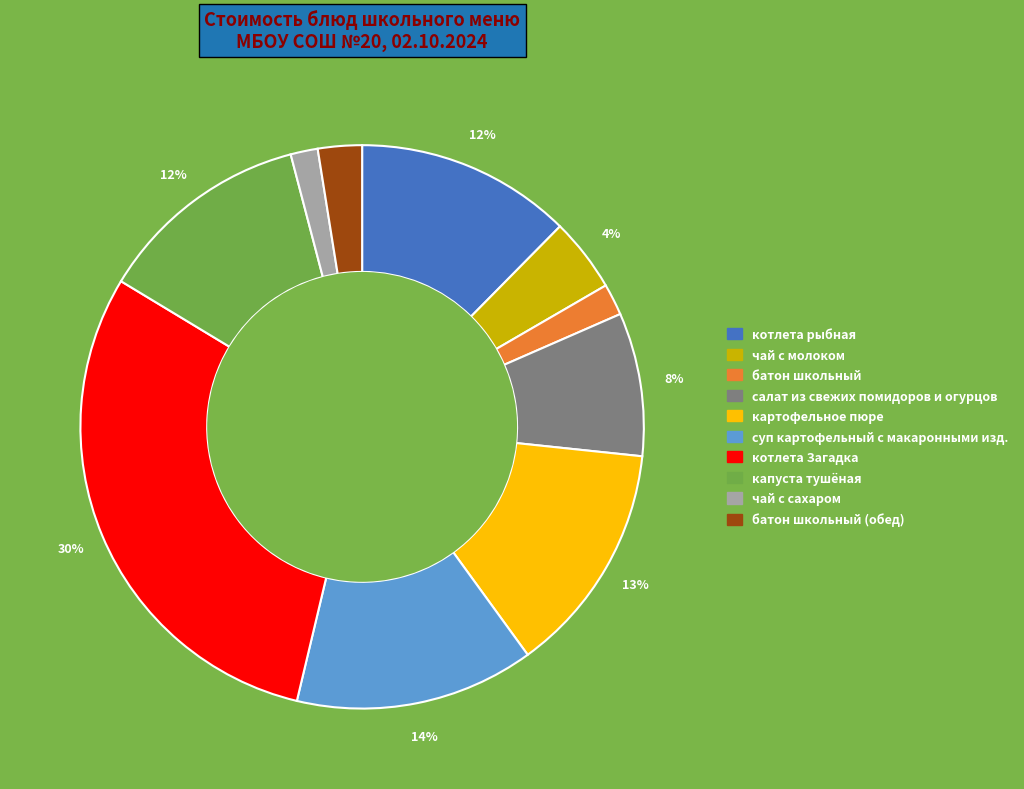

How many slices are in this pie chart?

10